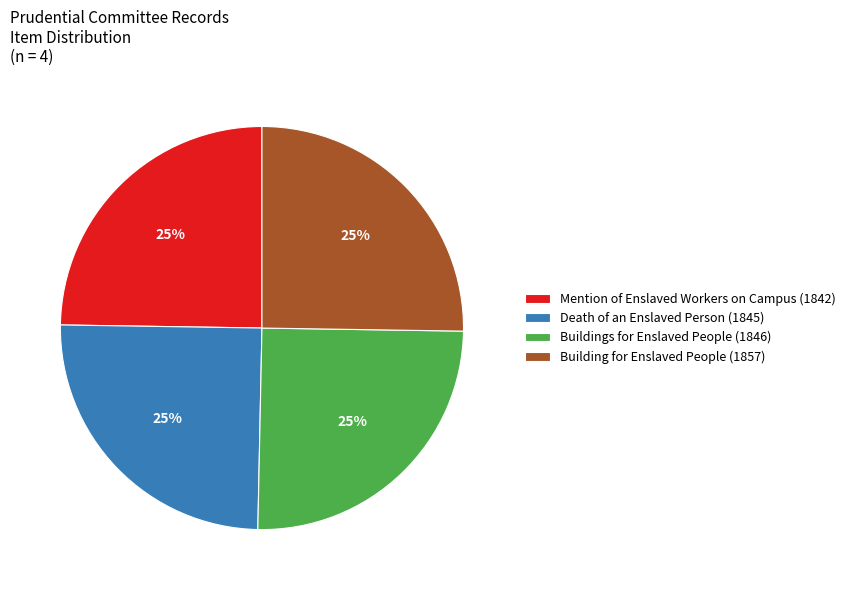

True or false: Mention of Enslaved Workers on Campus (1842) accounts for 25% of the total.

True